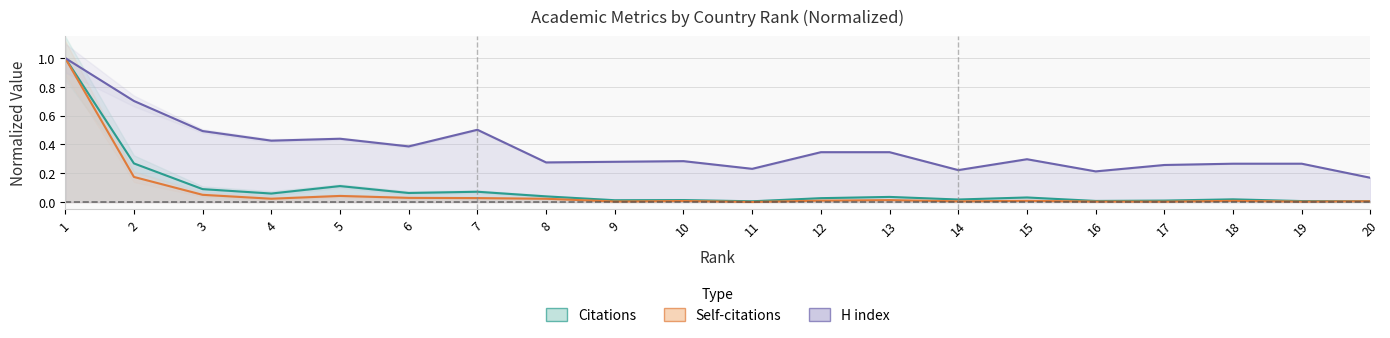

Rank the categories by Self-citations value from highest to lowest.

1, 2, 3, 5, 6, 7, 4, 8, 13, 12, 15, 18, 10, 20, 14, 9, 16, 19, 17, 11